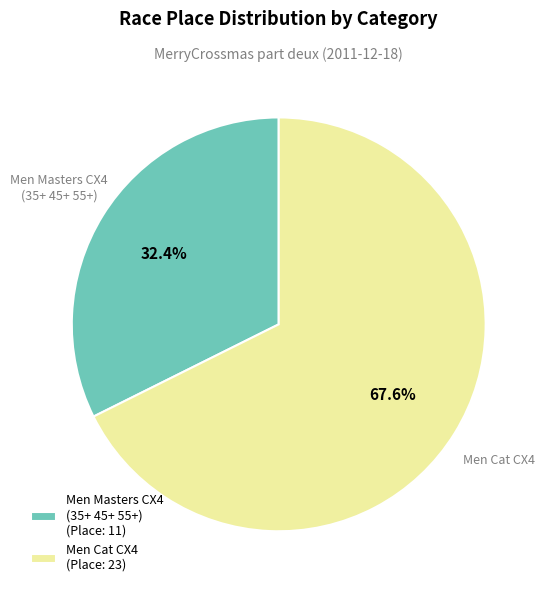

Rank the categories by value from highest to lowest.

Men Cat CX4 (Place: 23), Men Masters CX4 (35+ 45+ 55+) (Place: 11)